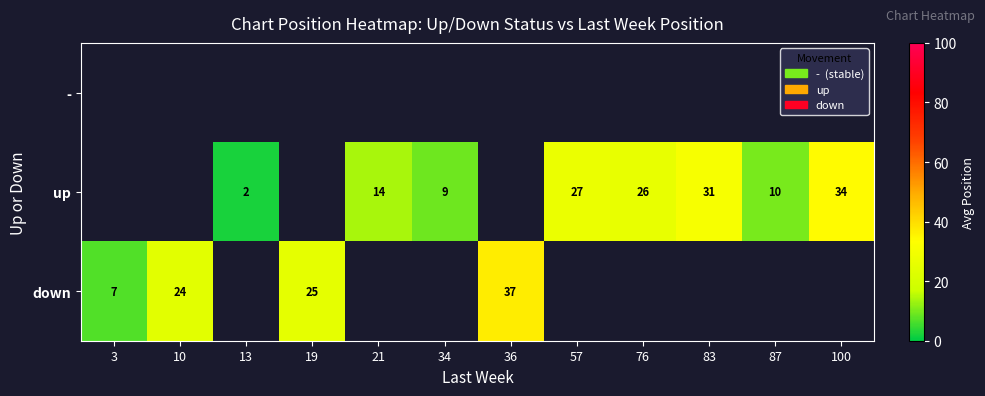

The up series shows 10 at 87. True or false?

True